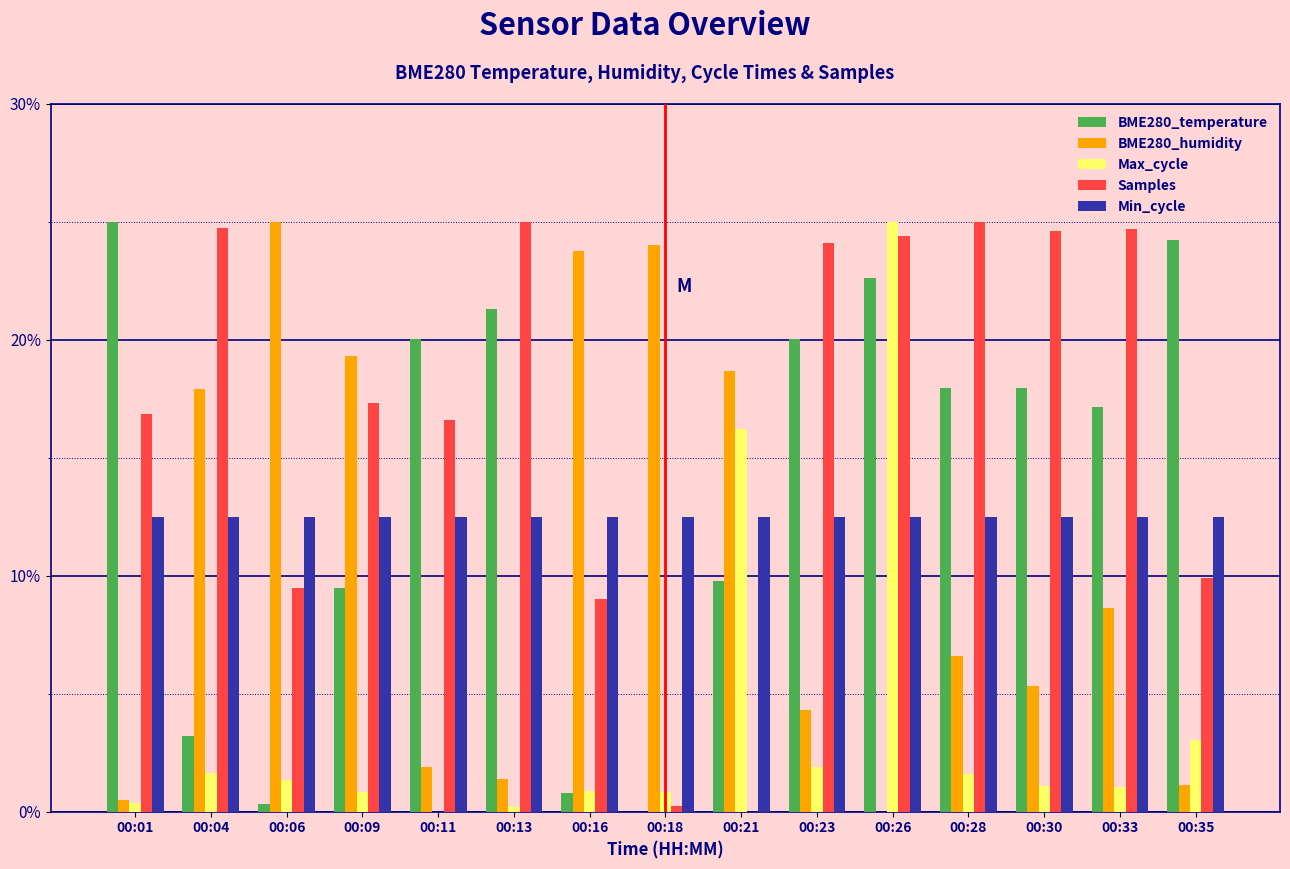

Are the bars horizontal?

No